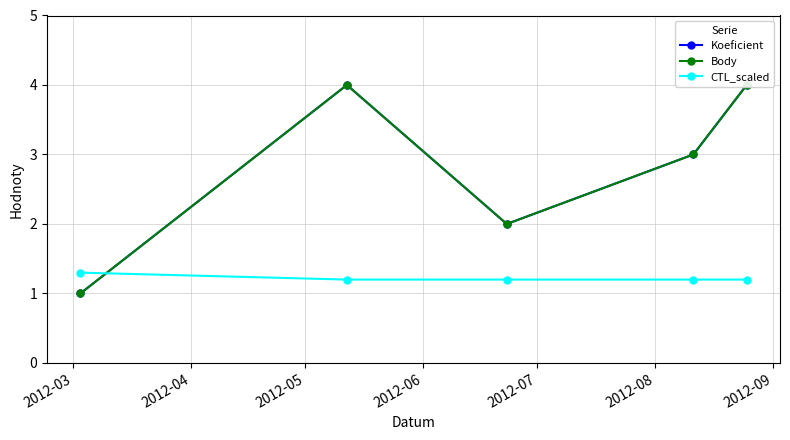

What is the maximum value for CTL_scaled?

1.3